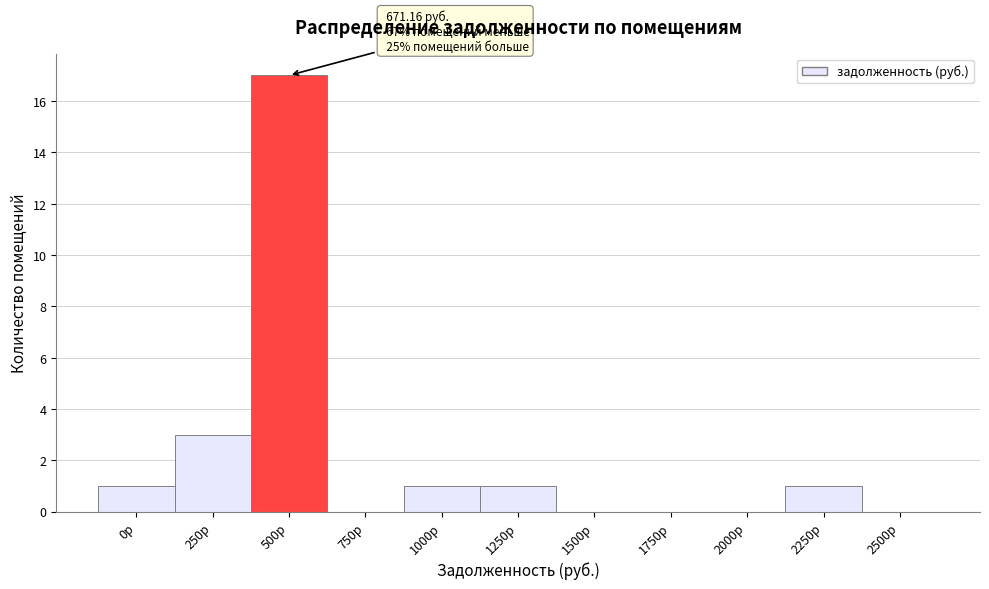

Reading right to left, transcribe all the data shown in this chart.

2500р=0	2250р=1	2000р=0	1750р=0	1500р=0	1250р=1	1000р=1	750р=0	500р=17	250р=3	0р=1